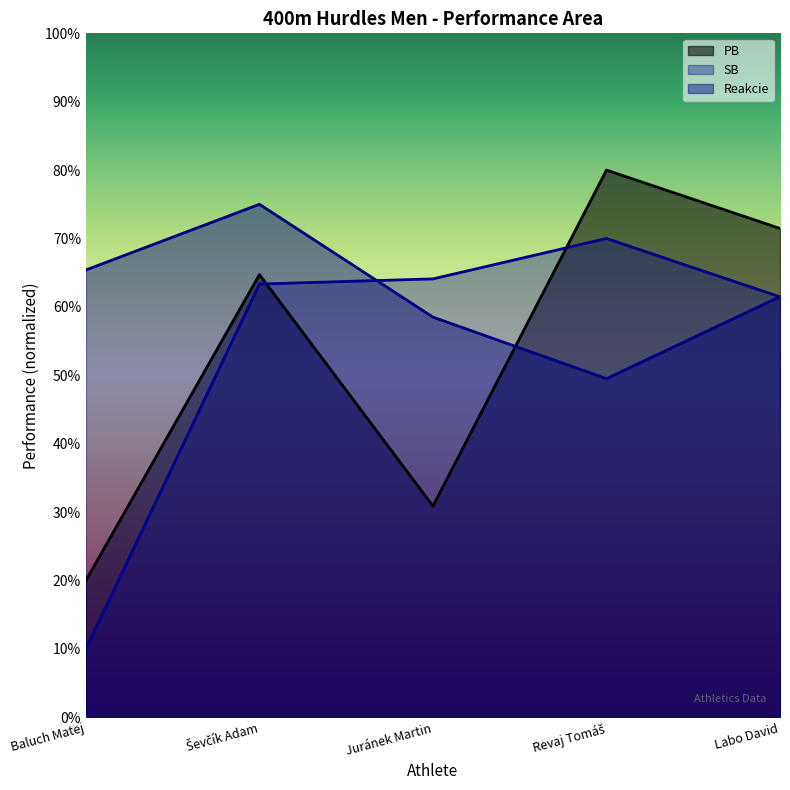

What is the label of the 3rd point from the right?

Juránek Martin